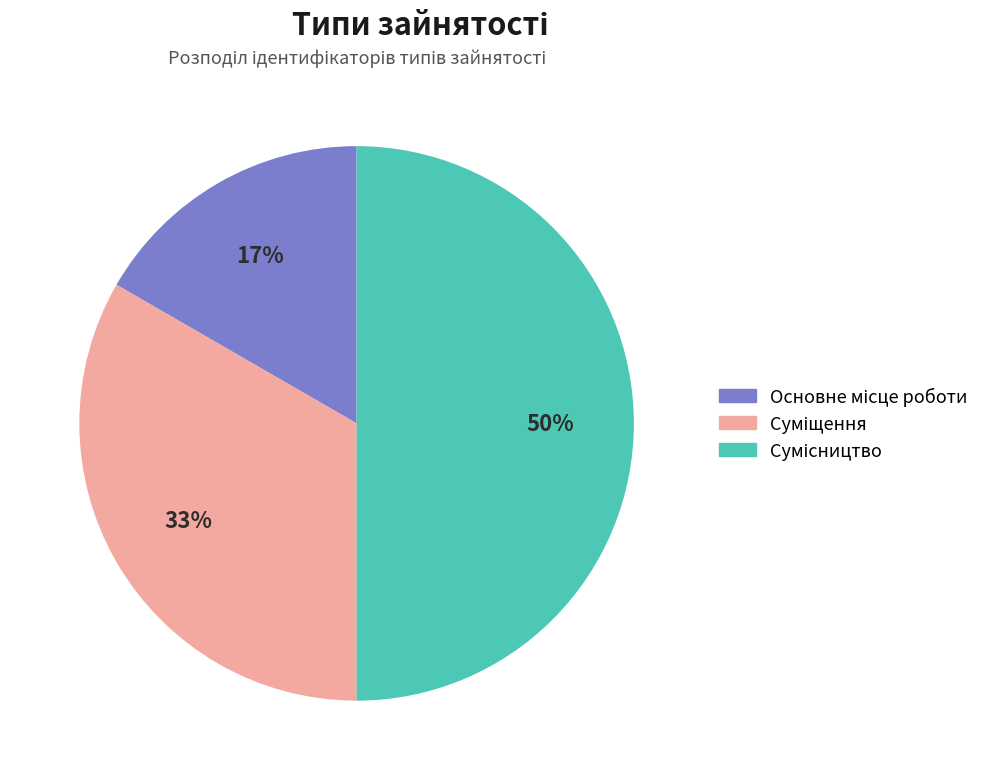

To the nearest percent, what is the average slice percentage?

33%